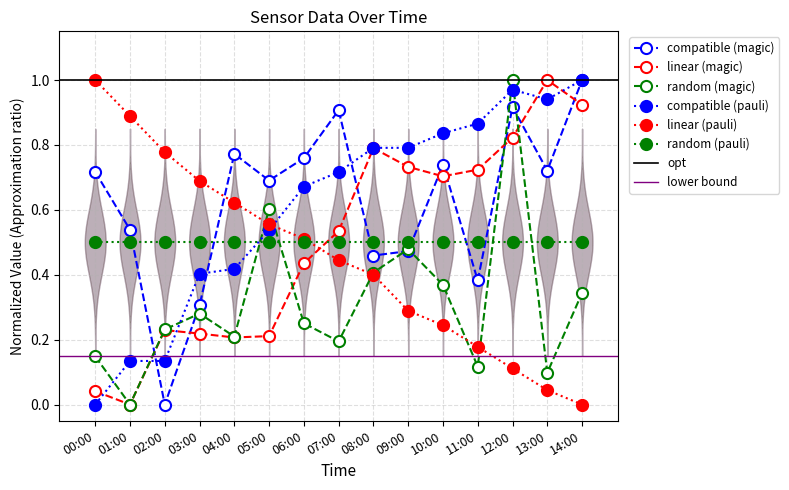

How many intersections are there between compatible (magic) and linear (pauli)?

1